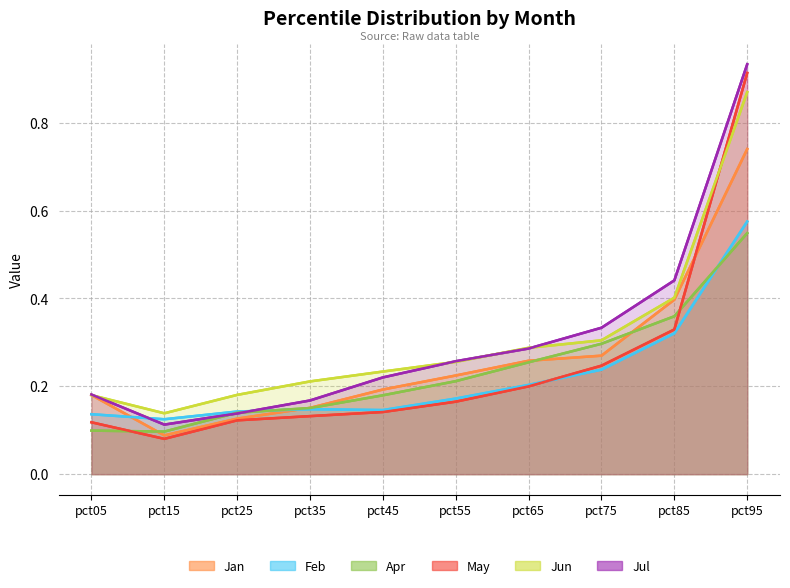

The Jan series shows 0.4 at pct95. True or false?

False